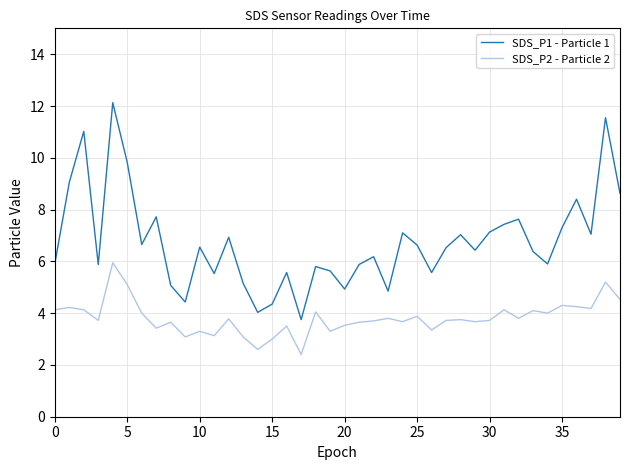

True or false: SDS_P1 - Particle 1 and SDS_P2 - Particle 2 cross at least once.

False